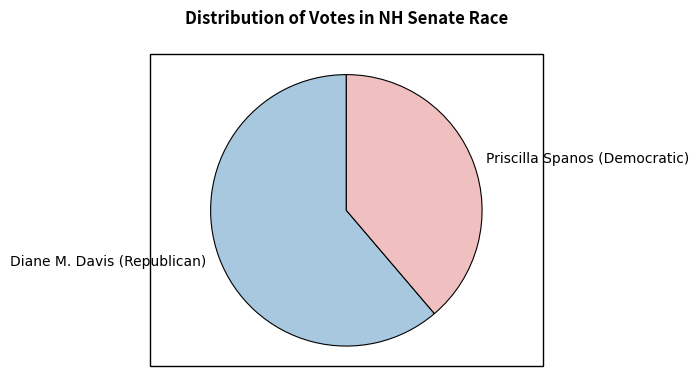

Is it true that Diane M. Davis (Republican) is 66% of the pie?

False